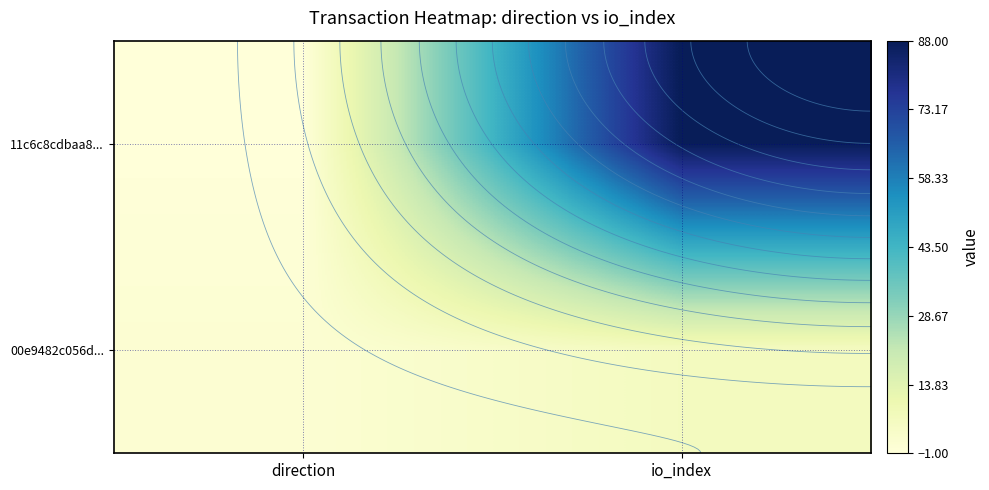

Count the number of data series in this chart.

2